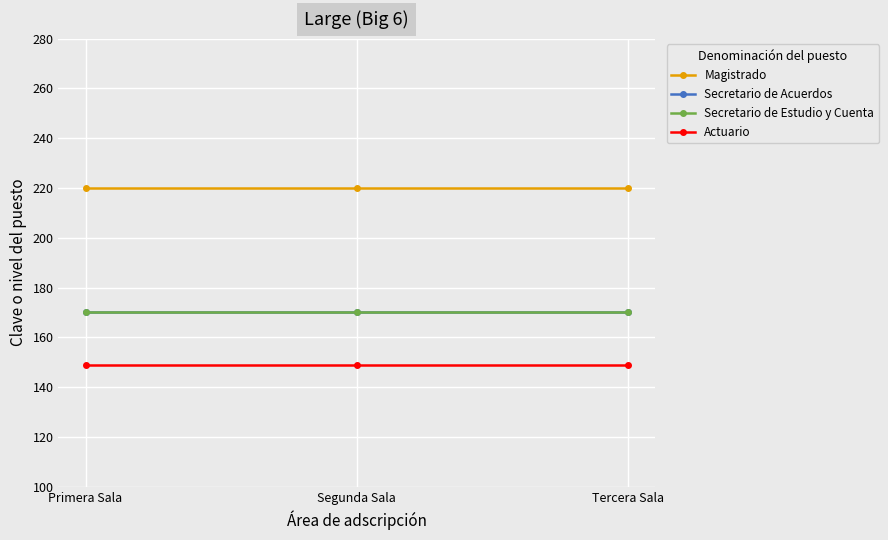

What is the label of the 3rd point from the left?

Tercera Sala